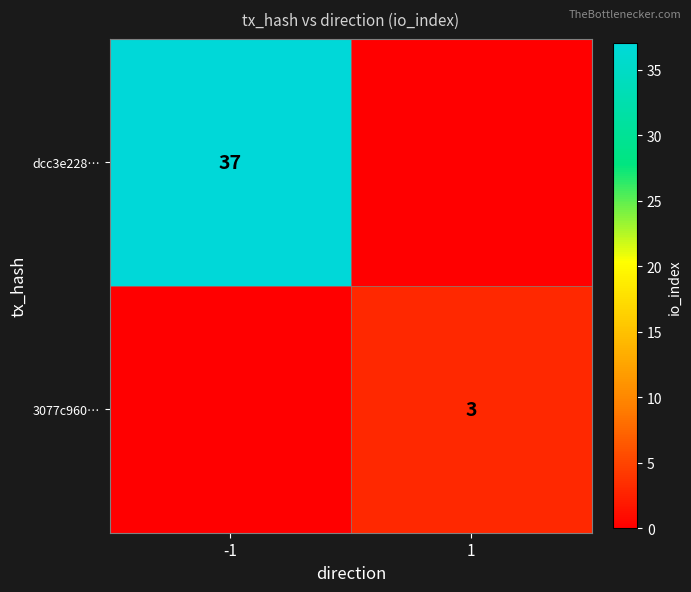

How many categories are shown in the chart?

2